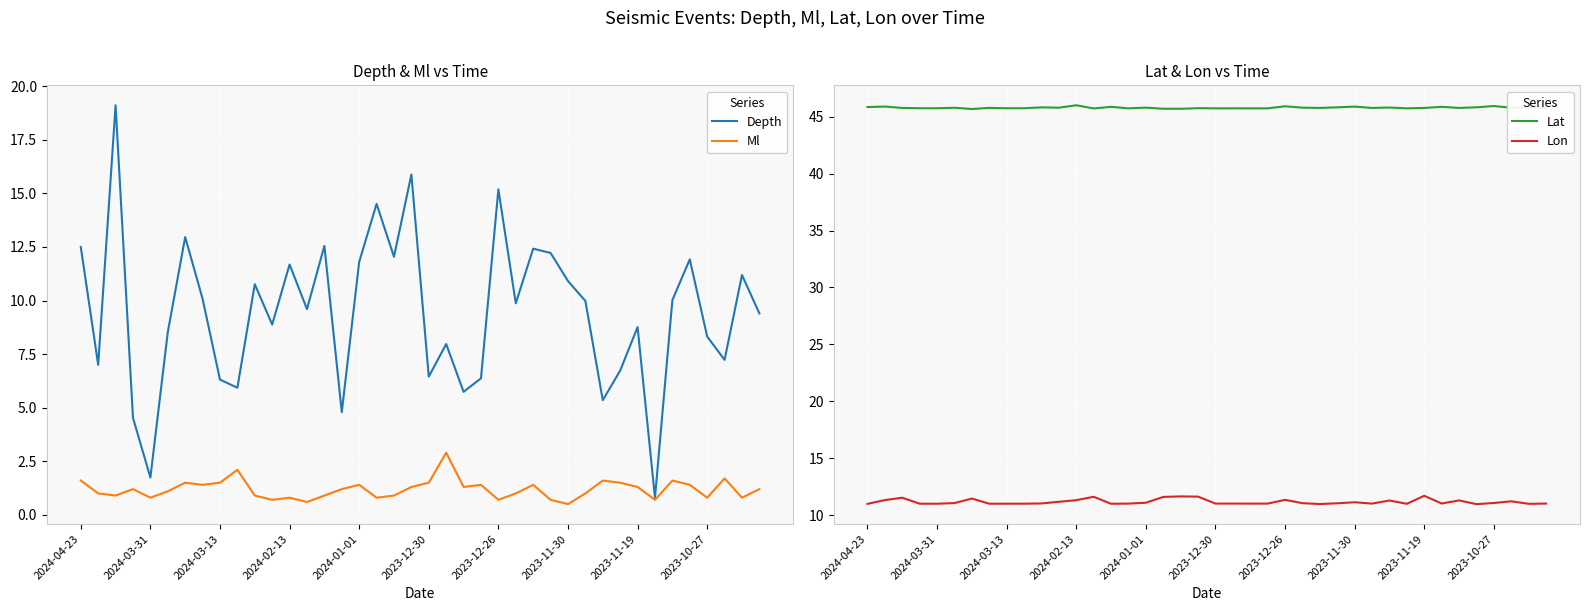

True or false: Lat and Depth cross at least once.

False